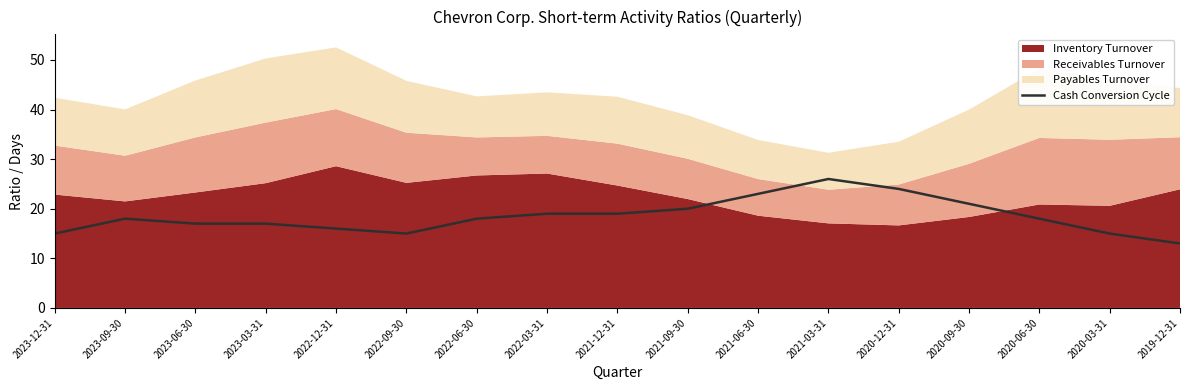

How many values are below 18?

7